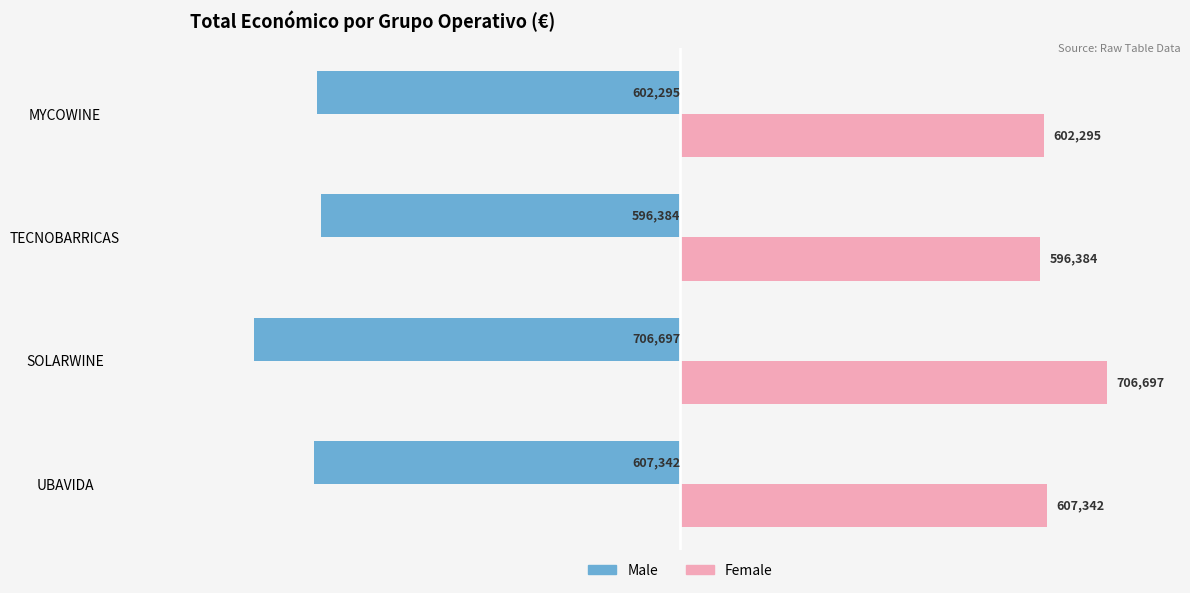

At MYCOWINE, list the series in order from smallest to largest.

Male, Female